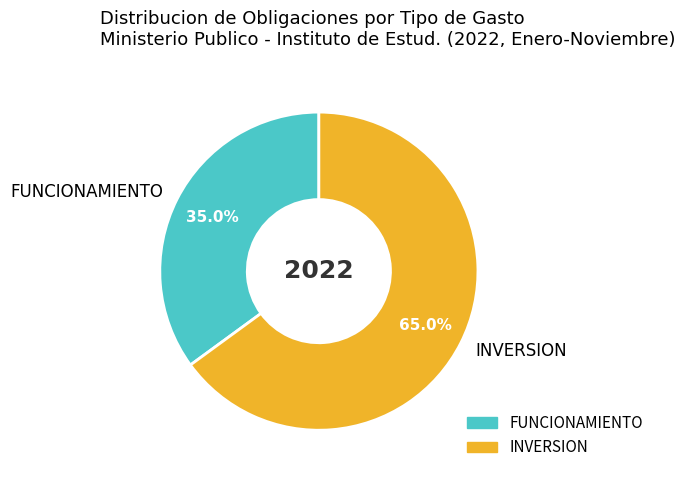

Is the sum of FUNCIONAMIENTO and INVERSION greater than half?

Yes